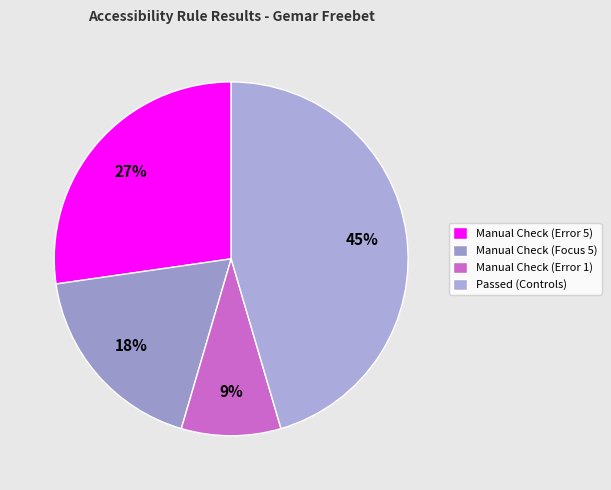

To the nearest percent, what is the difference between the largest and smallest slice percentages?

36%